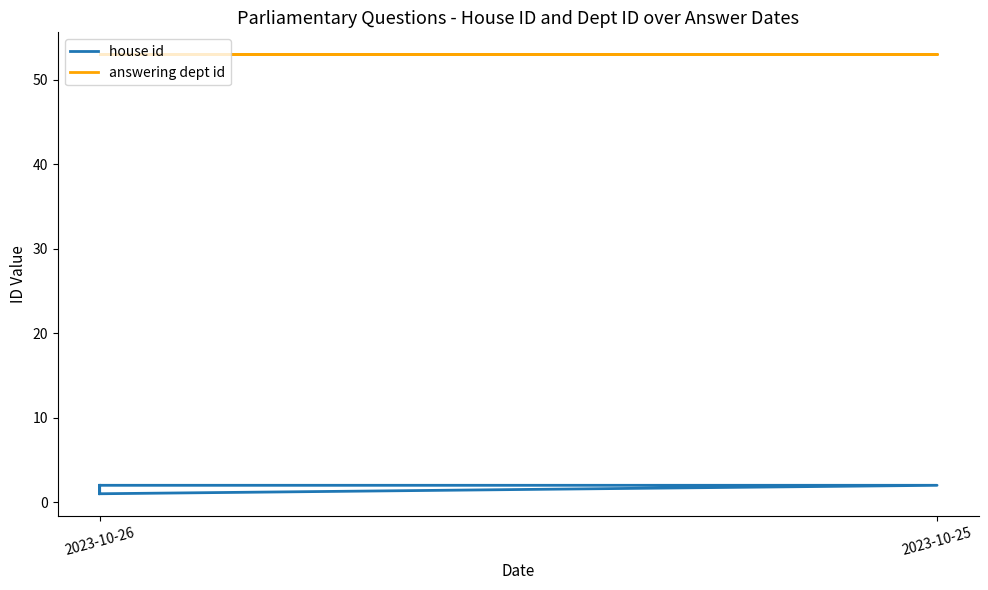

Rank the series at 2023-10-26 from highest to lowest value.

answering dept id, house id